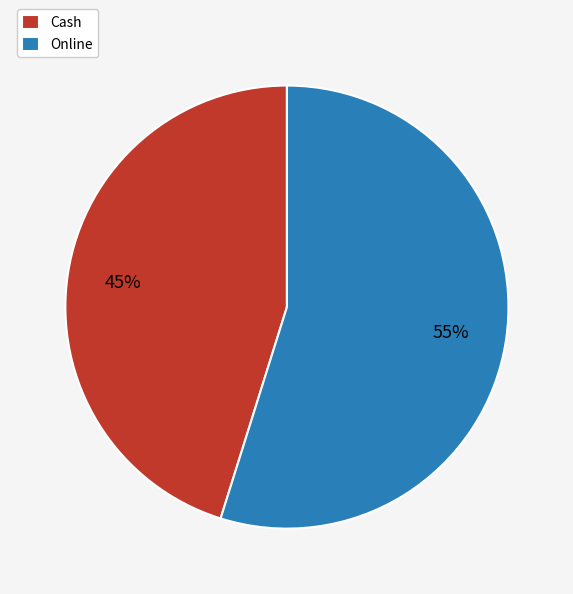

To the nearest percent, what is the difference between the largest and smallest slice percentages?

10%